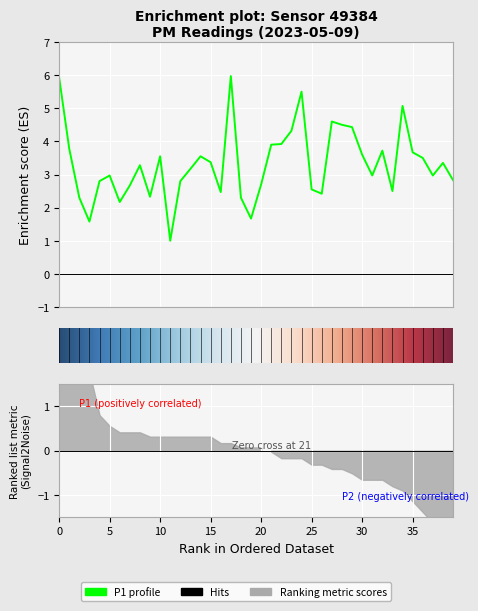

What is the average value?

3.3